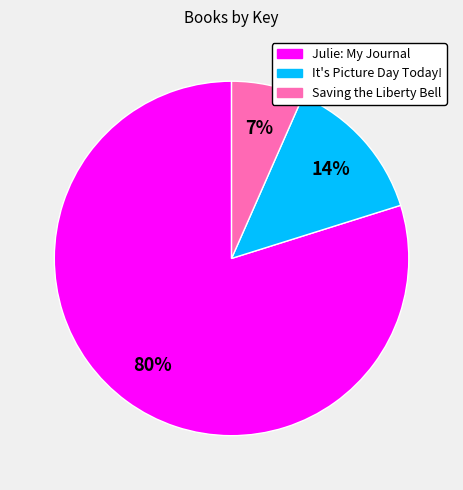

To the nearest percent, what portion does It's Picture Day Today! represent?

14%